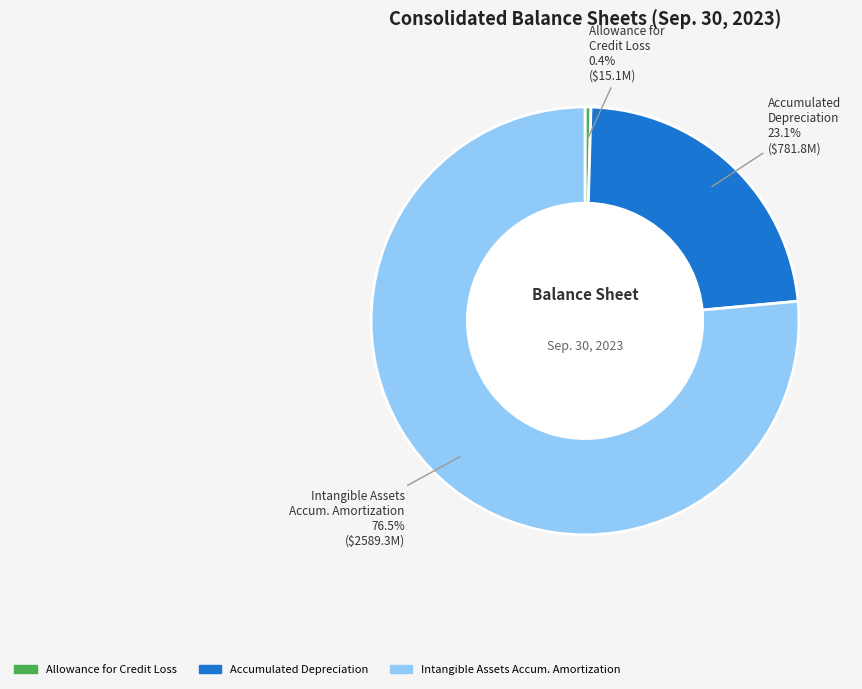

Is there a majority slice in this chart?

Yes